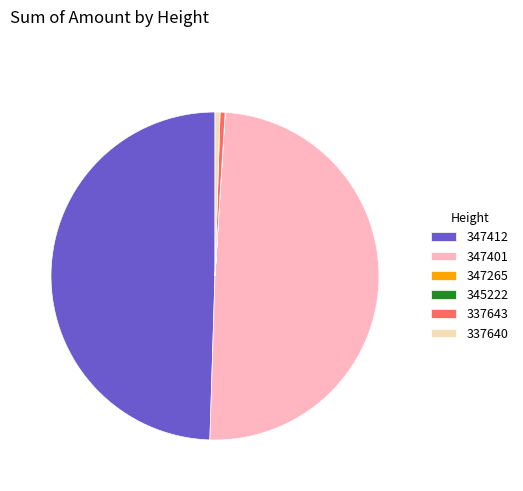

Does 337640 represent more than half of the total?

No